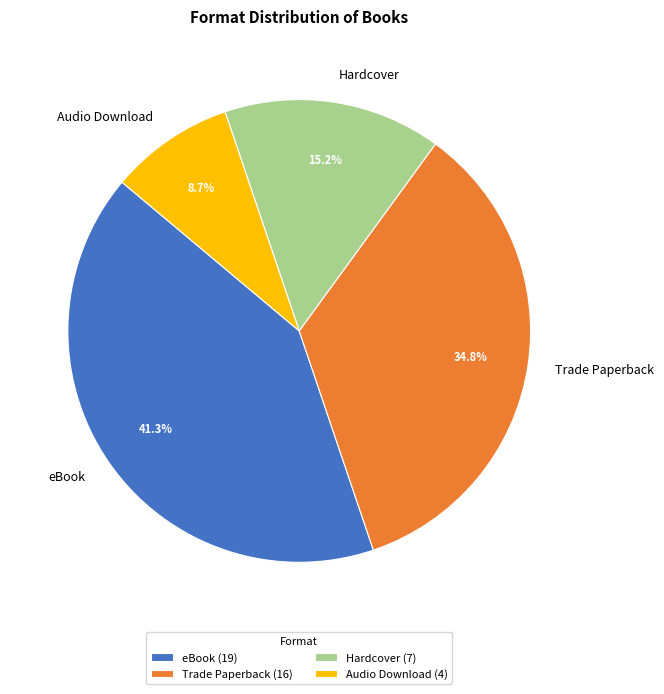

Rank the categories by value from lowest to highest.

Audio Download, Hardcover, Trade Paperback, eBook